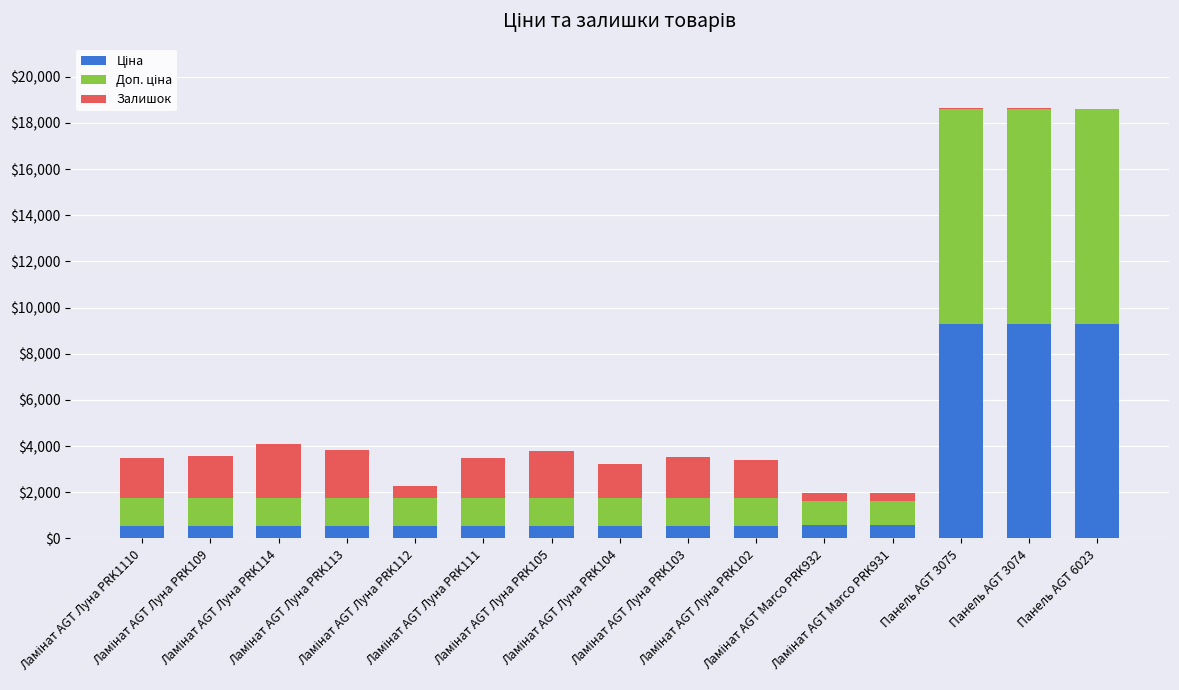

List the series in order of their overall mean, lowest first.

Залишок, Ціна, Доп. ціна